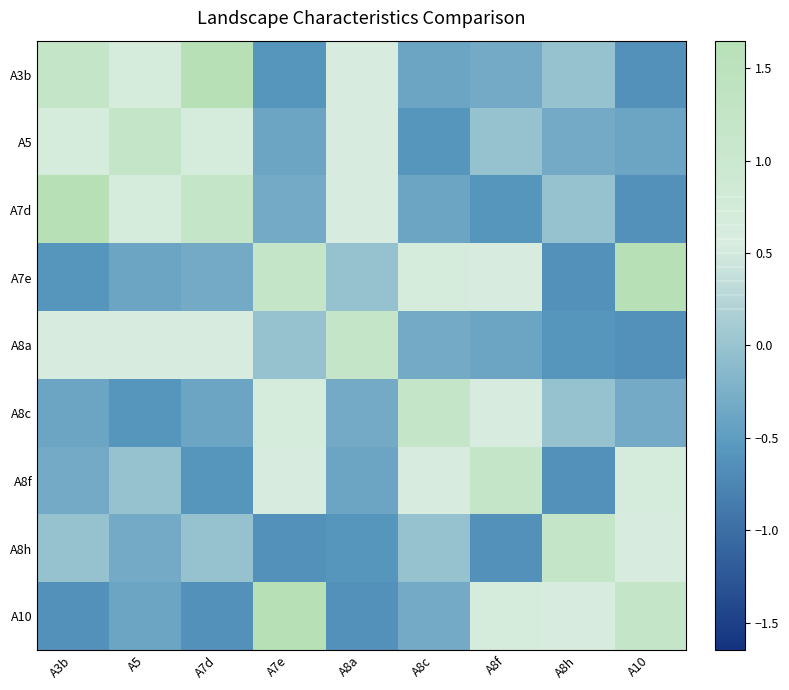

At how many categories does at least one series exceed 0?

9